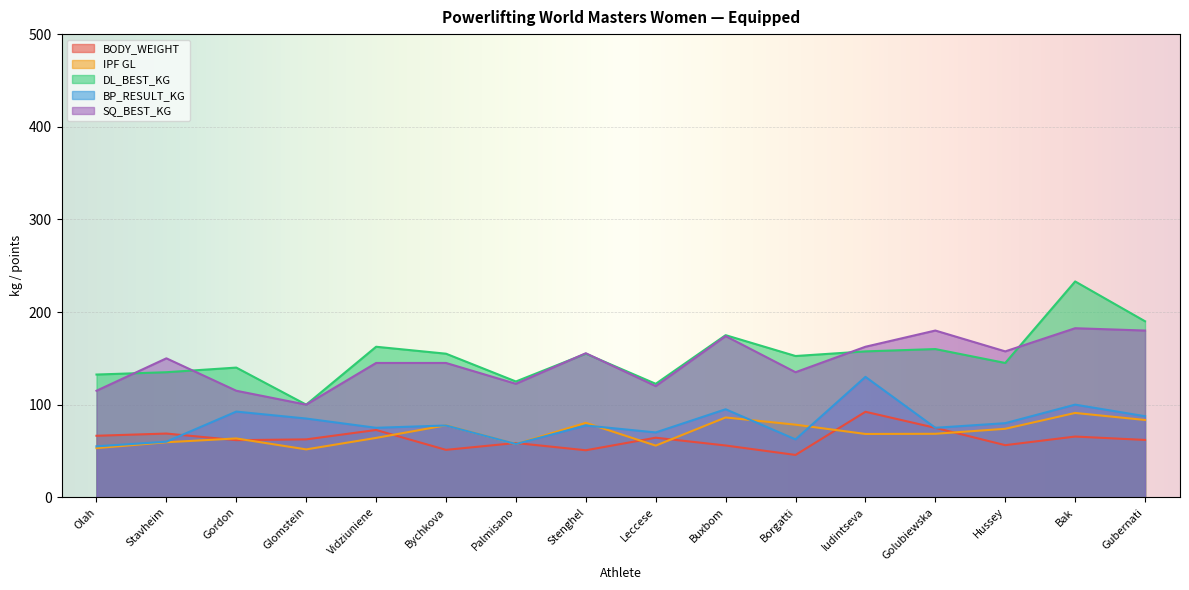

In BP_RESULT_KG, how many points are higher than both neighbors (excluding endpoints)?

6